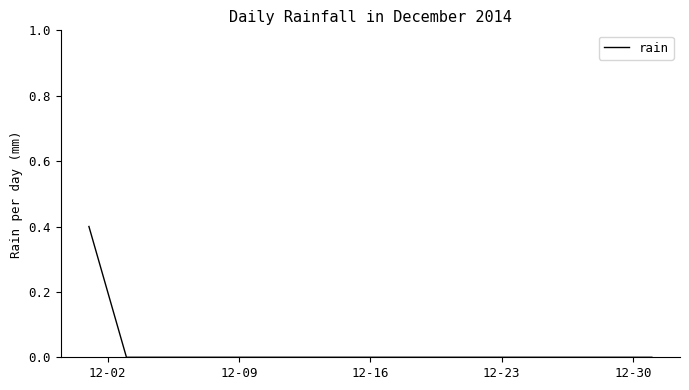

What is the difference between the maximum and minimum values?

0.4